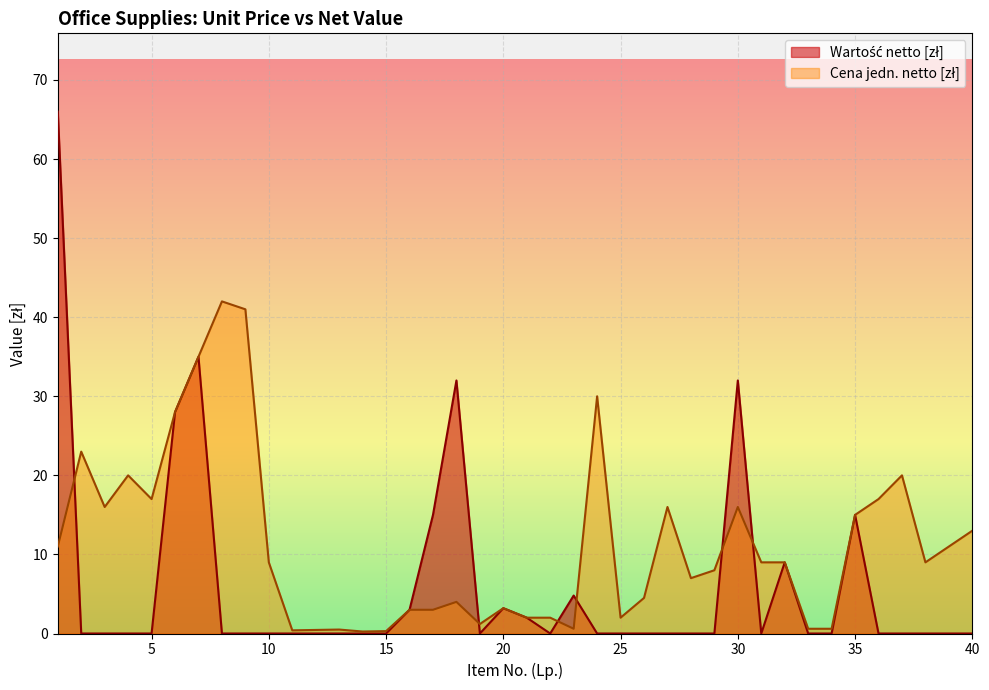

Reading left to right, list all the values displayed in this chart.

Wartość netto [zł]: 1=66.0	2=0.0	3=0.0	4=0.0	5=0.0	6=28.0	7=35.0	8=0.0	9=0.0	10=0.0	11=0.0	12=0.0	13=0.0	14=0.0	15=0.0	16=3.0	17=15.0	18=32.0	19=0.0	20=3.2	21=2.0	22=0.0	23=4.8	24=0.0	25=0.0	26=0.0	27=0.0	28=0.0	29=0.0	30=32.0	31=0.0	32=9.0	33=0.0	34=0.0	35=15.0	36=0.0	37=0.0	38=0.0	39=0.0	40=0.0
Cena jedn. netto [zł]: 1=11.0	2=23.0	3=16.0	4=20.0	5=17.0	6=28.0	7=35.0	8=42.0	9=41.0	10=9.0	11=0.4	12=0.5	13=0.5	14=0.2	15=0.3	16=3.0	17=3.0	18=4.0	19=1.2	20=3.2	21=2.0	22=2.0	23=0.6	24=30.0	25=2.0	26=4.5	27=16.0	28=7.0	29=8.0	30=16.0	31=9.0	32=9.0	33=0.6	34=0.6	35=15.0	36=17.0	37=20.0	38=9.0	39=11.0	40=13.0